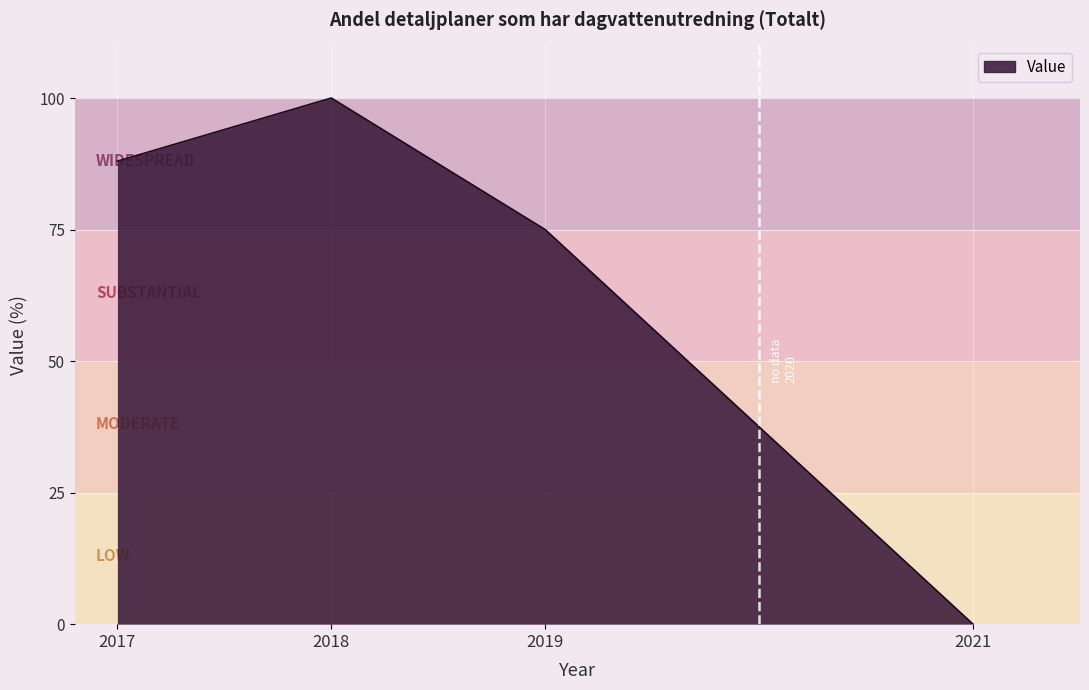

Between 2018 and 2017, which is larger?

2018